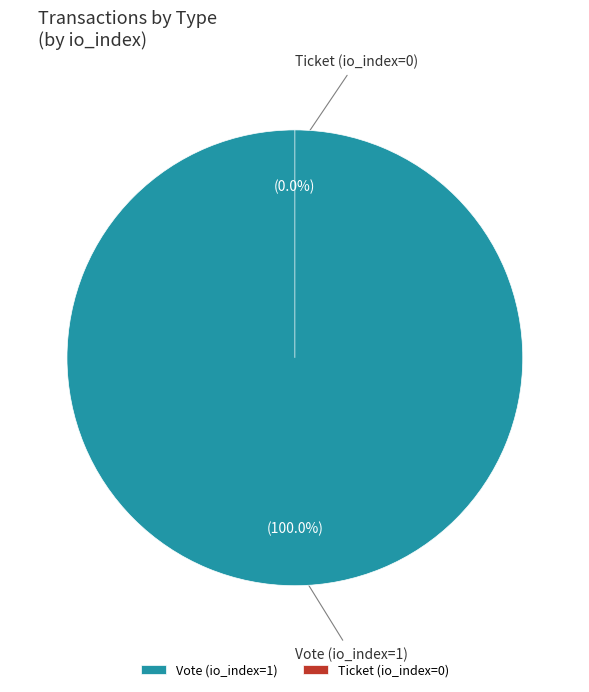

Is there any slice that represents more than half of the pie?

Yes